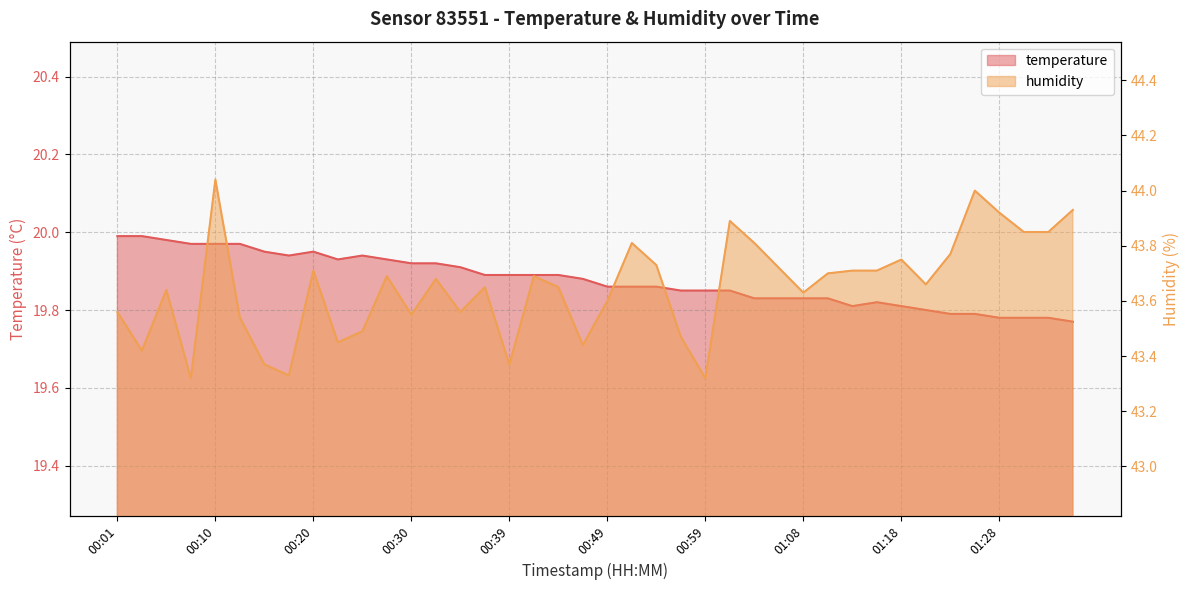

Rank the series at 01:08 from lowest to highest value.

temperature, humidity